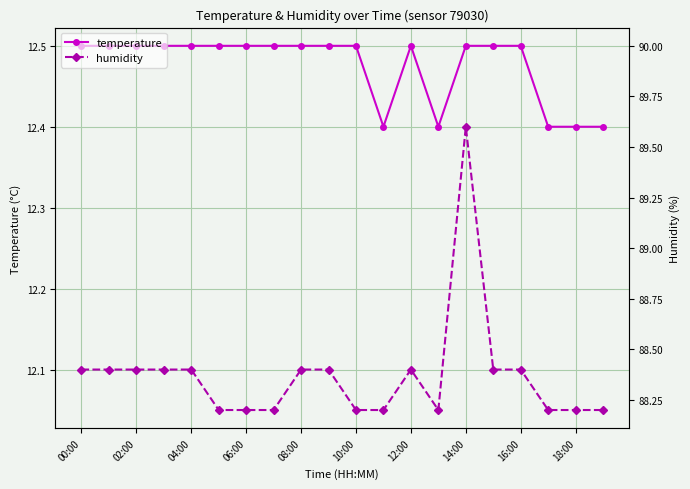

How many interior local peaks does the temperature series have?

1